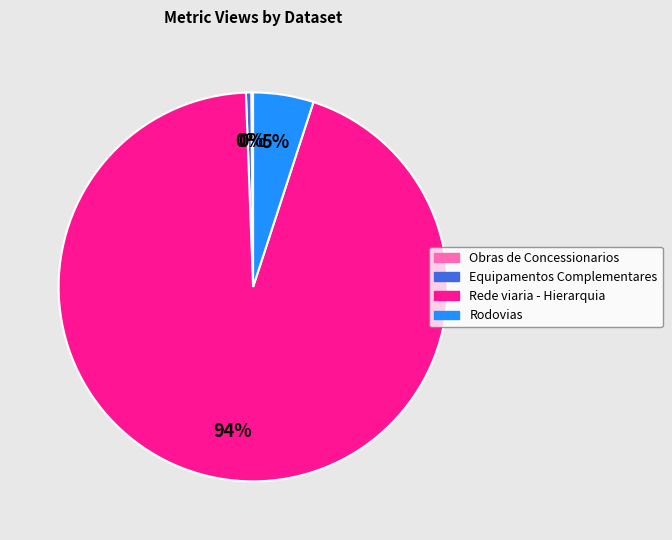

The Rodovias slice represents 16% of the pie. True or false?

False